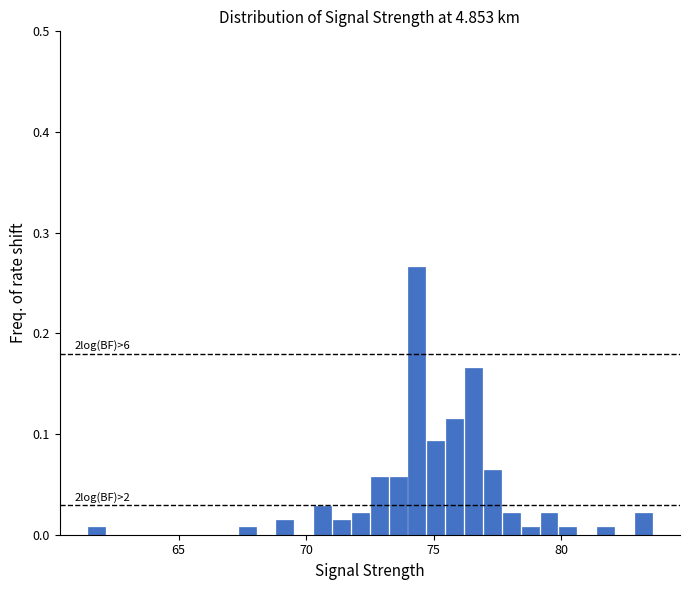

Around what value on the x-axis is the tallest bar? Give the approximate position of its centre, as read against the axis.

74.5